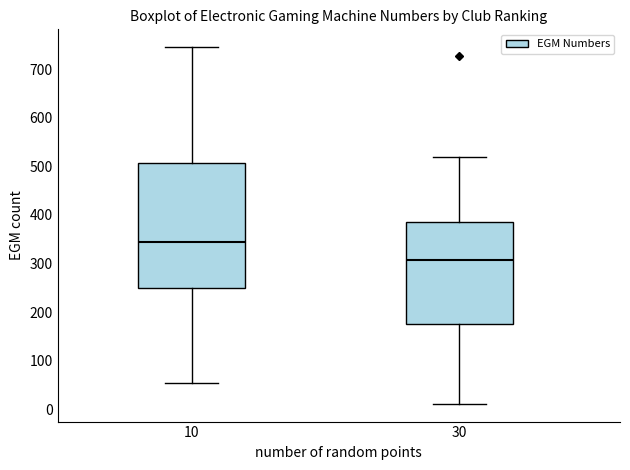

Where is the lower edge of the box at x = 10 on the y-axis? The values are not printed on the chart, so give them approximately, as read against the axis.

250